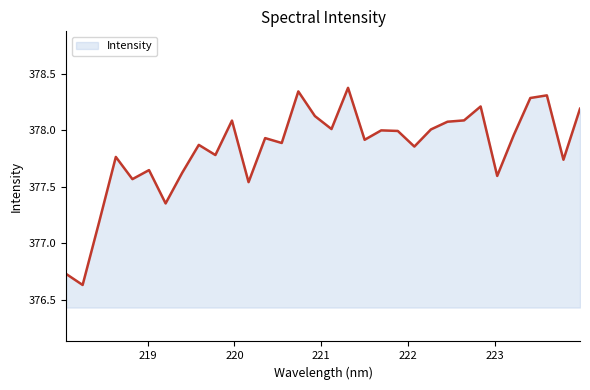

What is the difference between the second highest and second lowest values?

1.6